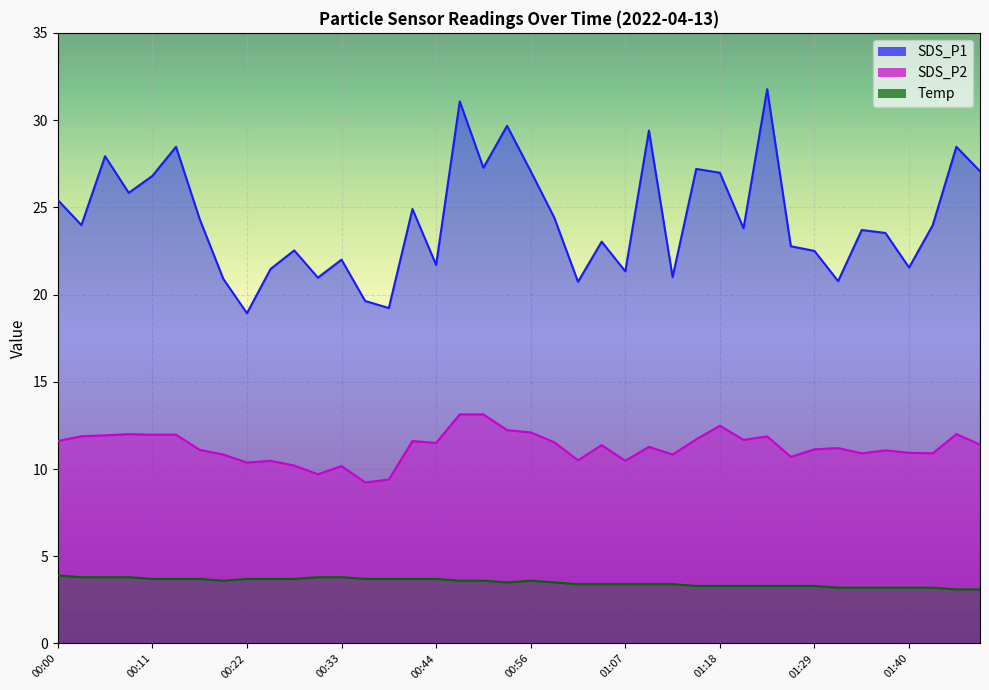

Rank the series by their maximum value, from lowest to highest.

Temp, SDS_P2, SDS_P1